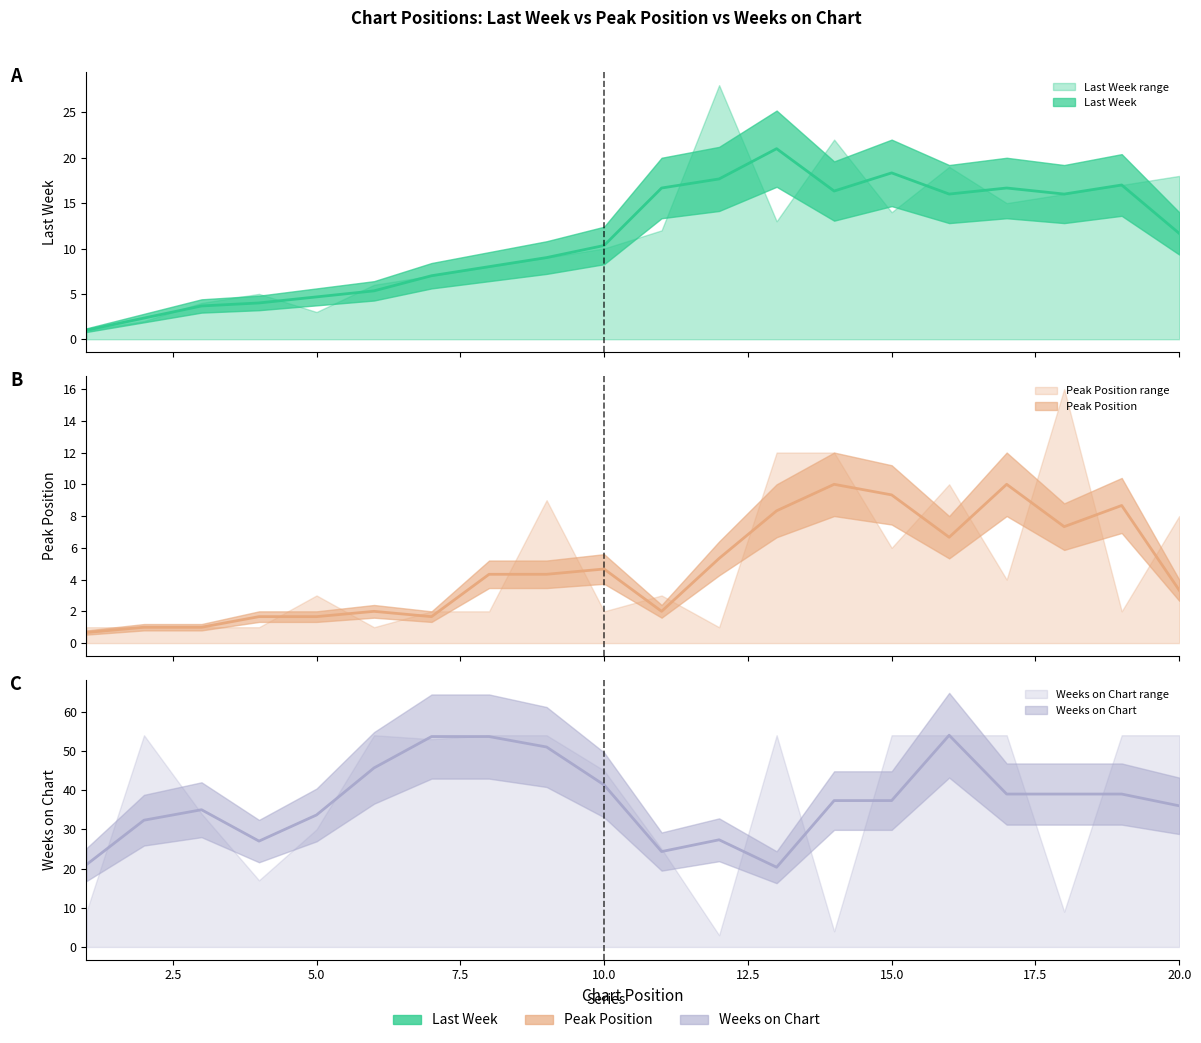

Which series has the largest total across all categories?

Weeks on Chart